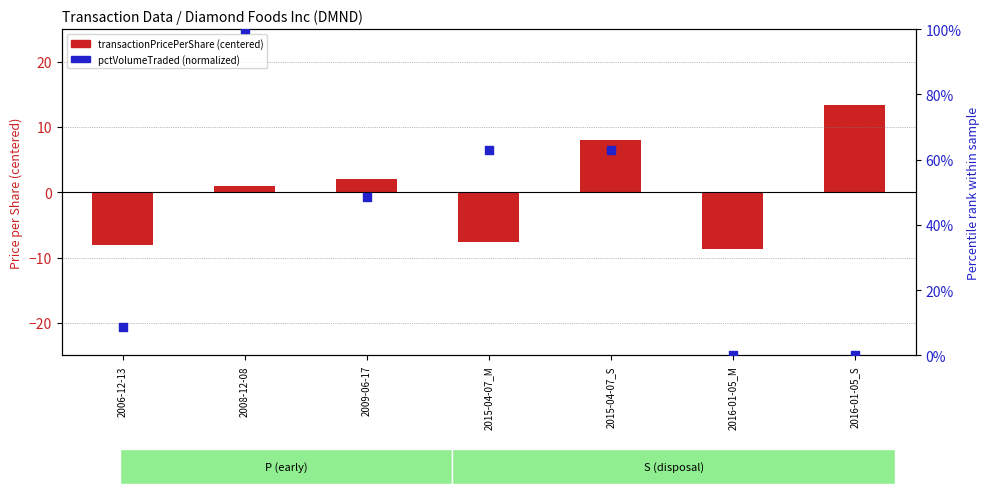

Which series reaches the minimum Y coordinate?

transactionPricePerShare (centered)